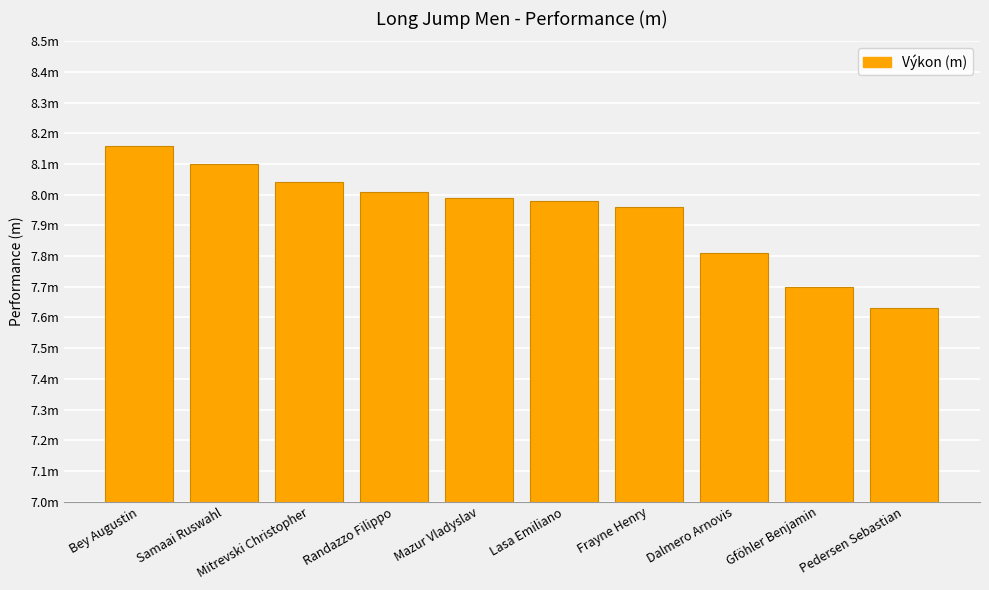

Does the chart contain stacked bars?

No